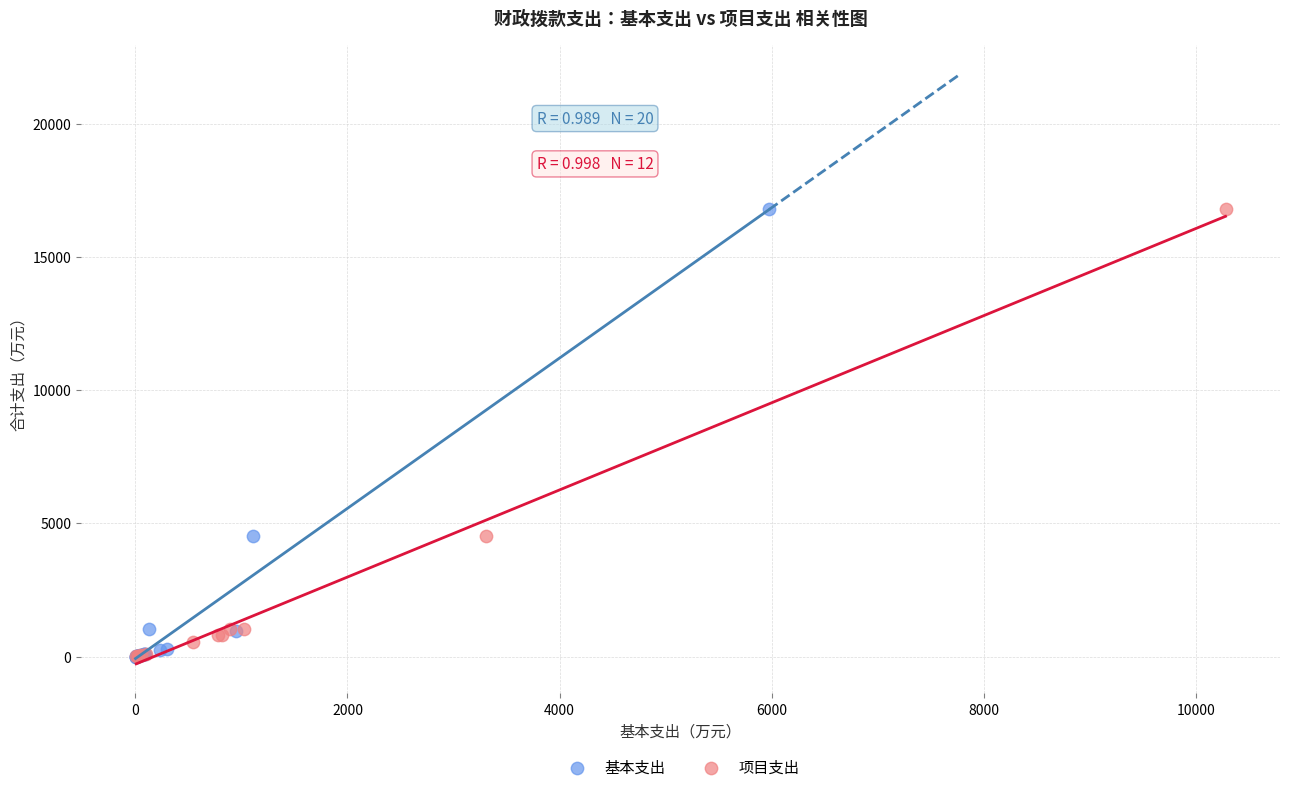

Which series has the largest Y range (max minus min)?

基本支出